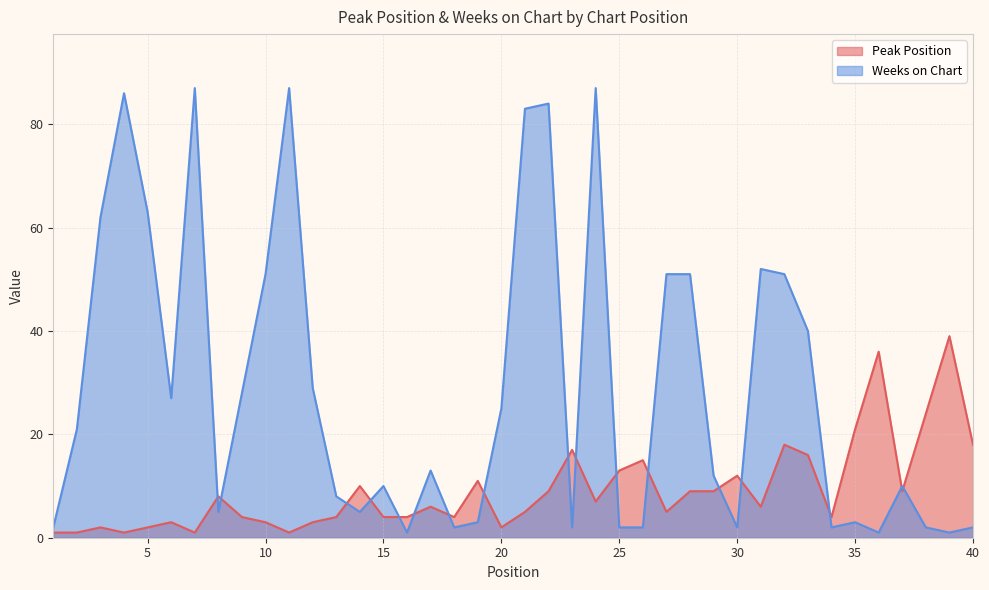

Does the chart have visible grid lines?

Yes